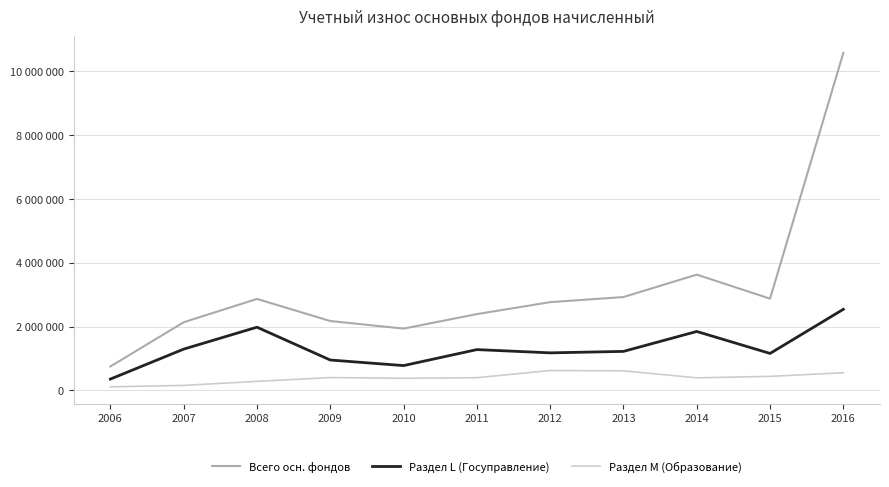

At which category does Раздел M (Образование) reach its first local peak?

2009